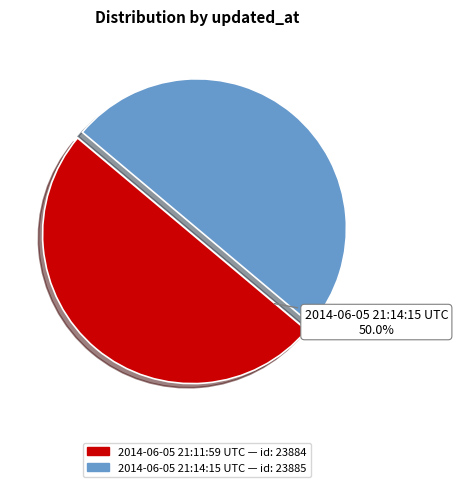

Approximately how many times larger is the value at 2014-06-05 21:14:15 UTC compared to 2014-06-05 21:11:59 UTC?

1.0